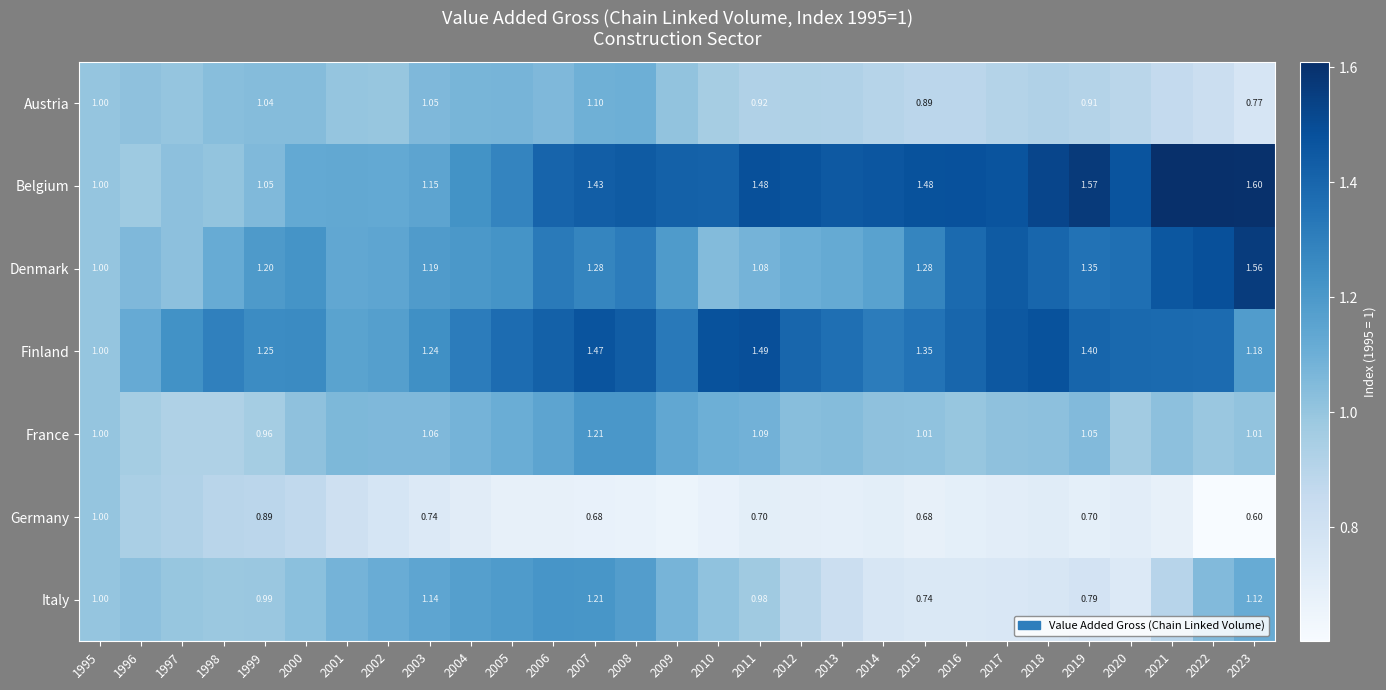

At 2011, list the series in order from largest to smallest.

Finland, Belgium, France, Denmark, Italy, Austria, Germany